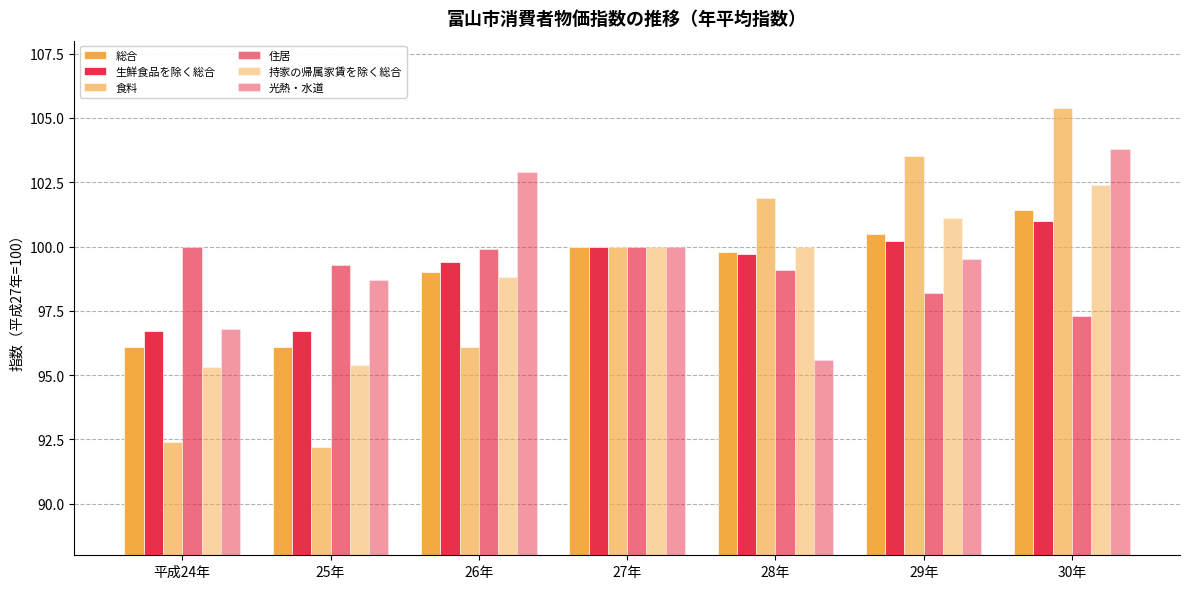

How many bars are there in each group?

6